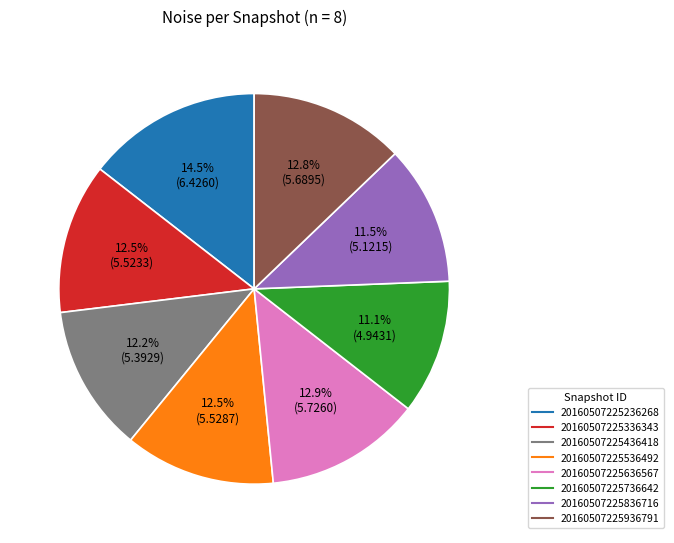

How many segments does this pie chart have?

8